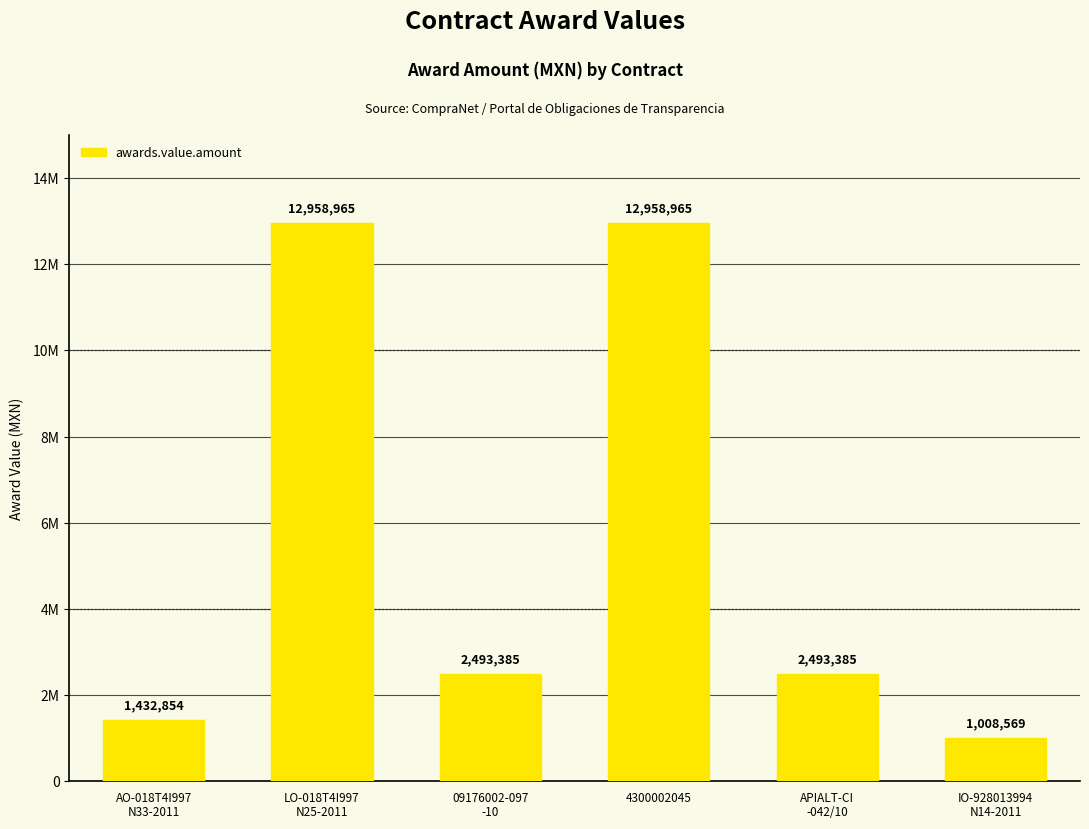

What is the value of the 6th bar from the left?

1008569.0